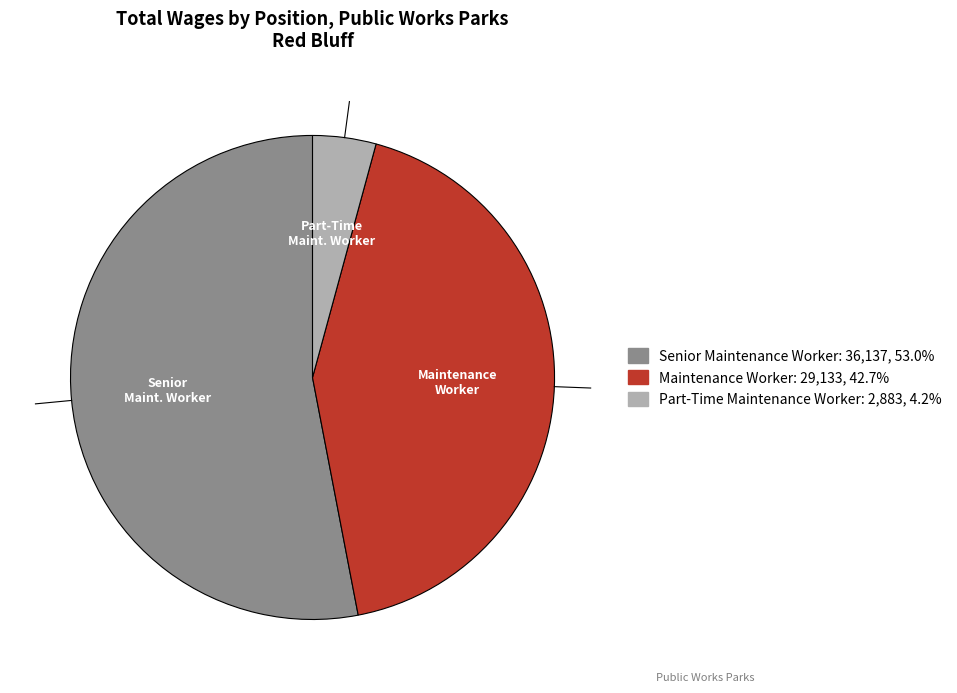

Which category has the biggest portion of the pie?

Senior Maintenance Worker